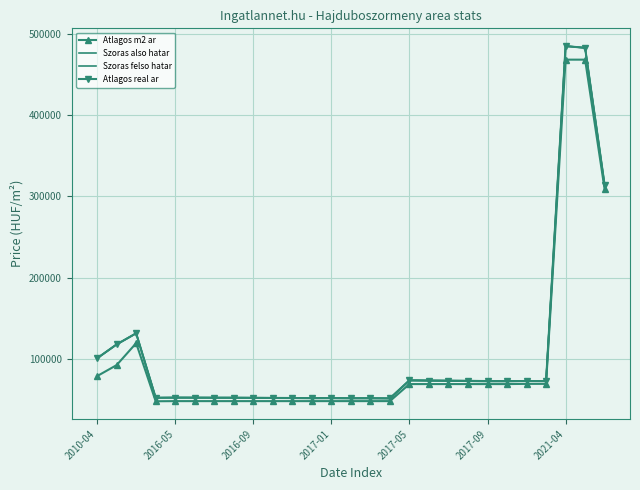

Reading left to right, transcribe all the data shown in this chart.

Atlagos m2 ar: 79545	93030	120000	48658	48829	48829	48829	48829	48829	48829	48829	48829	48829	48829	48829	48829	69756	69756	69756	69756	69756	69756	70000	70000	467968	467968	308823
Szoras also hatar: 101408	118429	132090	52967	52886	52847	52756	52730	52587	52446	52394	52266	52292	52114	52114	51924	73980	73712	73464	73236	73043	72991	73505	73348	484615	482469	313931
Szoras felso hatar: 101408	118429	132090	52967	53368	53329	53238	53212	53069	52928	52876	52748	52774	52596	52596	52406	74670	74402	74154	73926	73733	73681	73505	73348	484615	482469	313931
Atlagos real ar: 101408	118429	132090	52967	53127	53088	52997	52971	52828	52687	52635	52507	52533	52355	52355	52165	74325	74057	73809	73581	73388	73336	73505	73348	484615	482469	313931